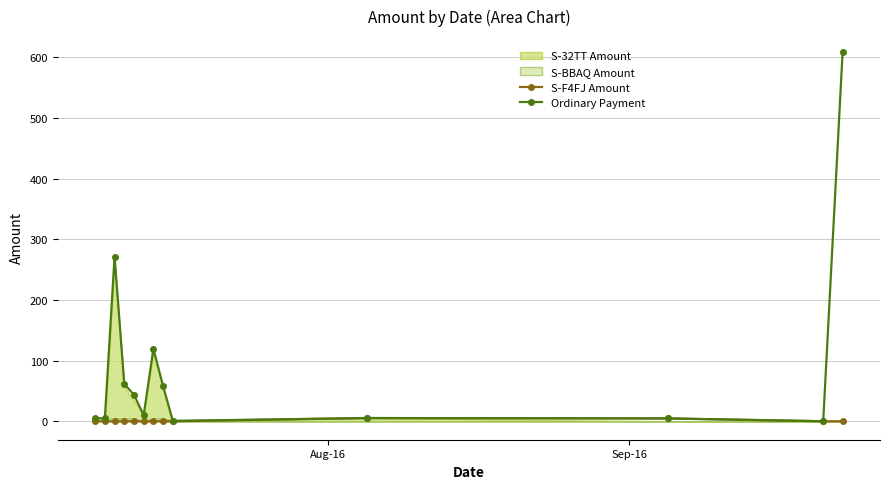

True or false: Ordinary Payment has more than 1 points higher than both neighbors.

True